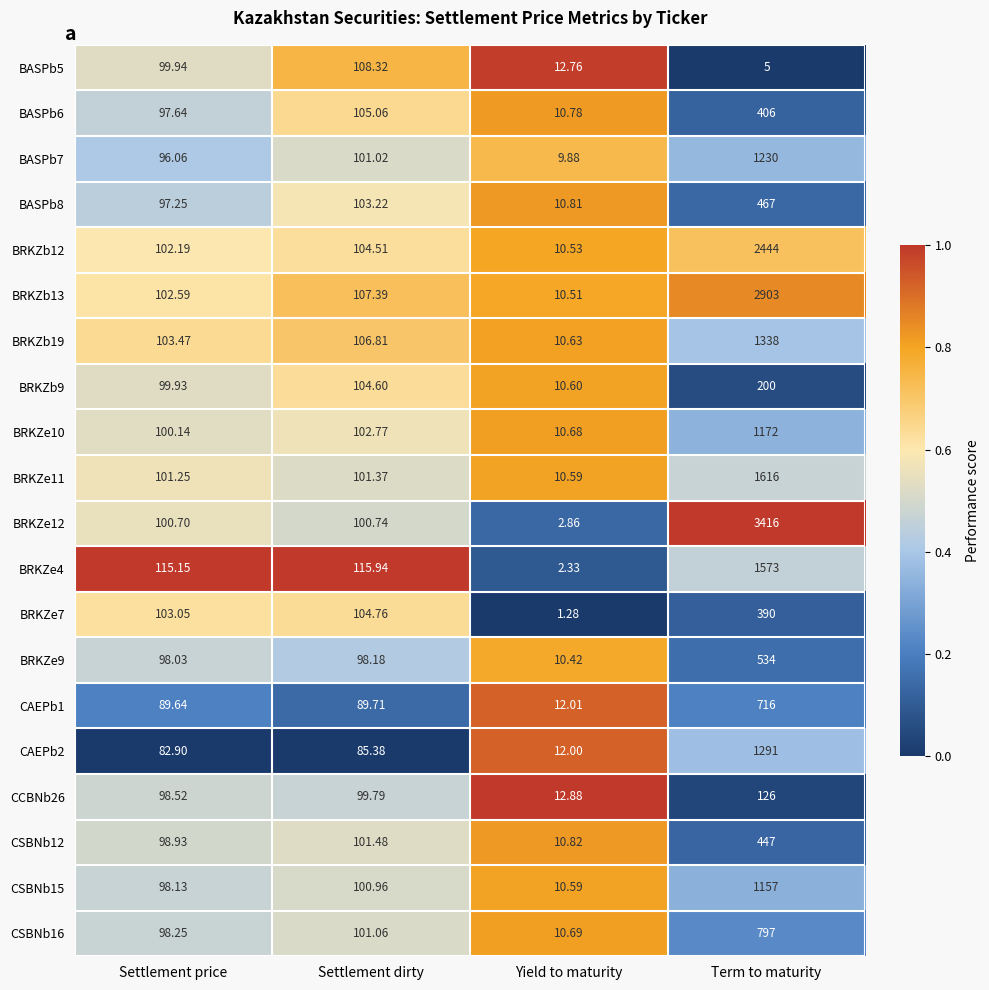

Which series changed the most between Settlement price and Settlement dirty?

BASPb5